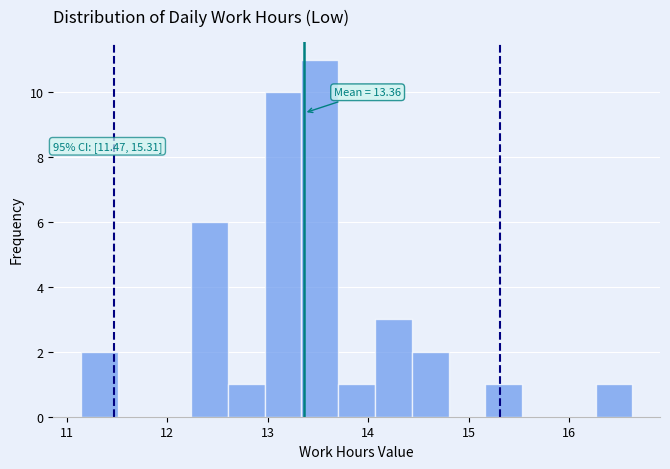

Read against the x-axis, roughly where is the centre of the tallest bar?

13.5